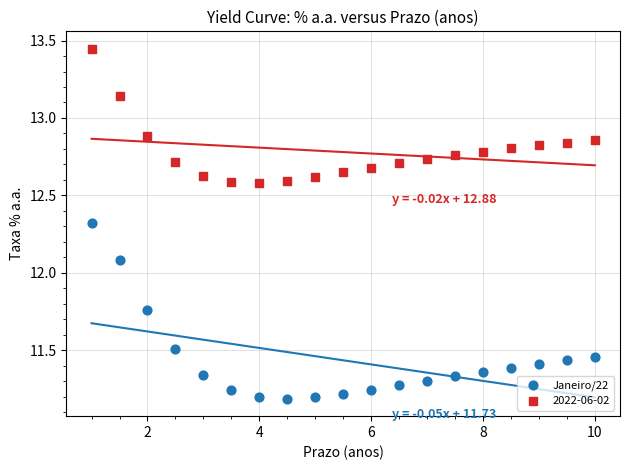

Which series reaches the maximum Y coordinate?

2022-06-02